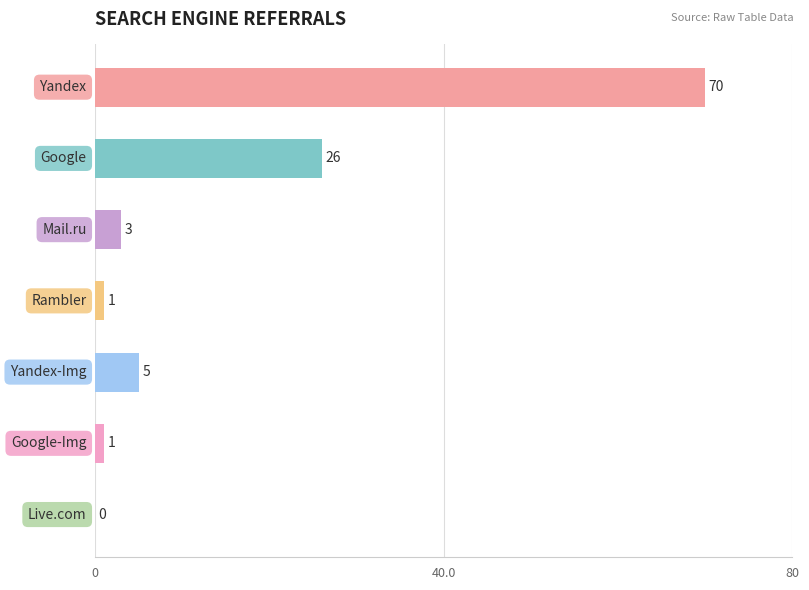

What is the greatest value displayed?

70